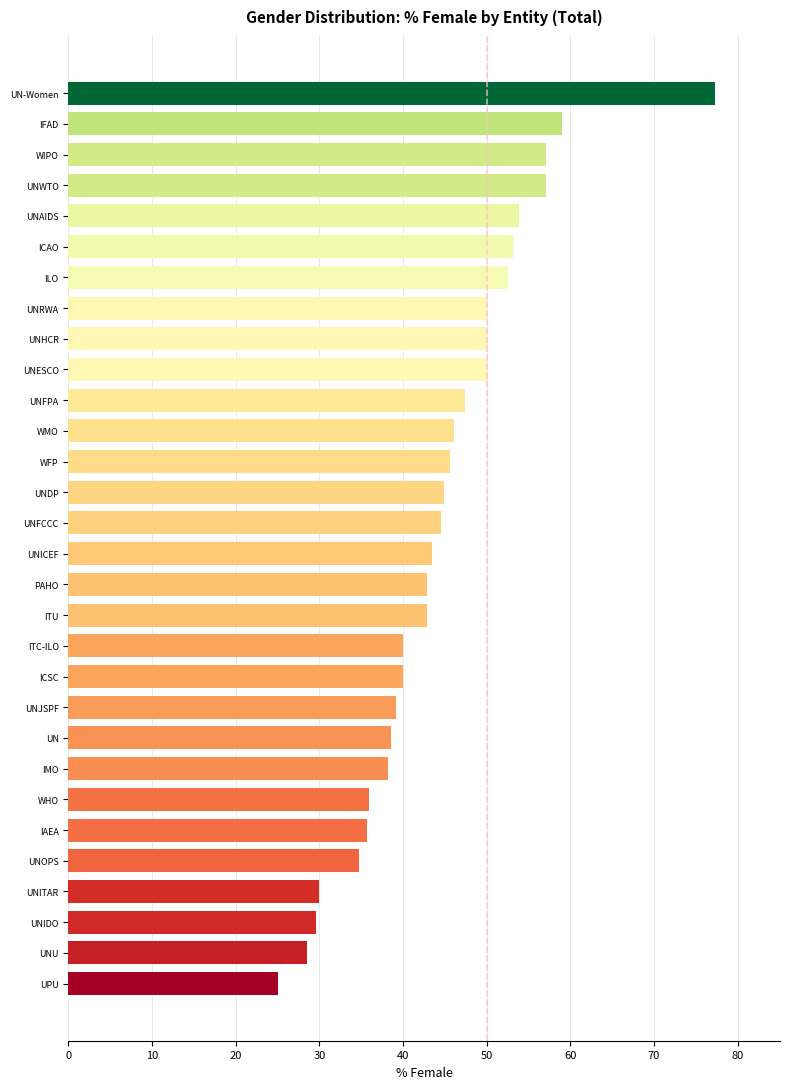

Which has a higher value, IMO or UNIDO?

IMO